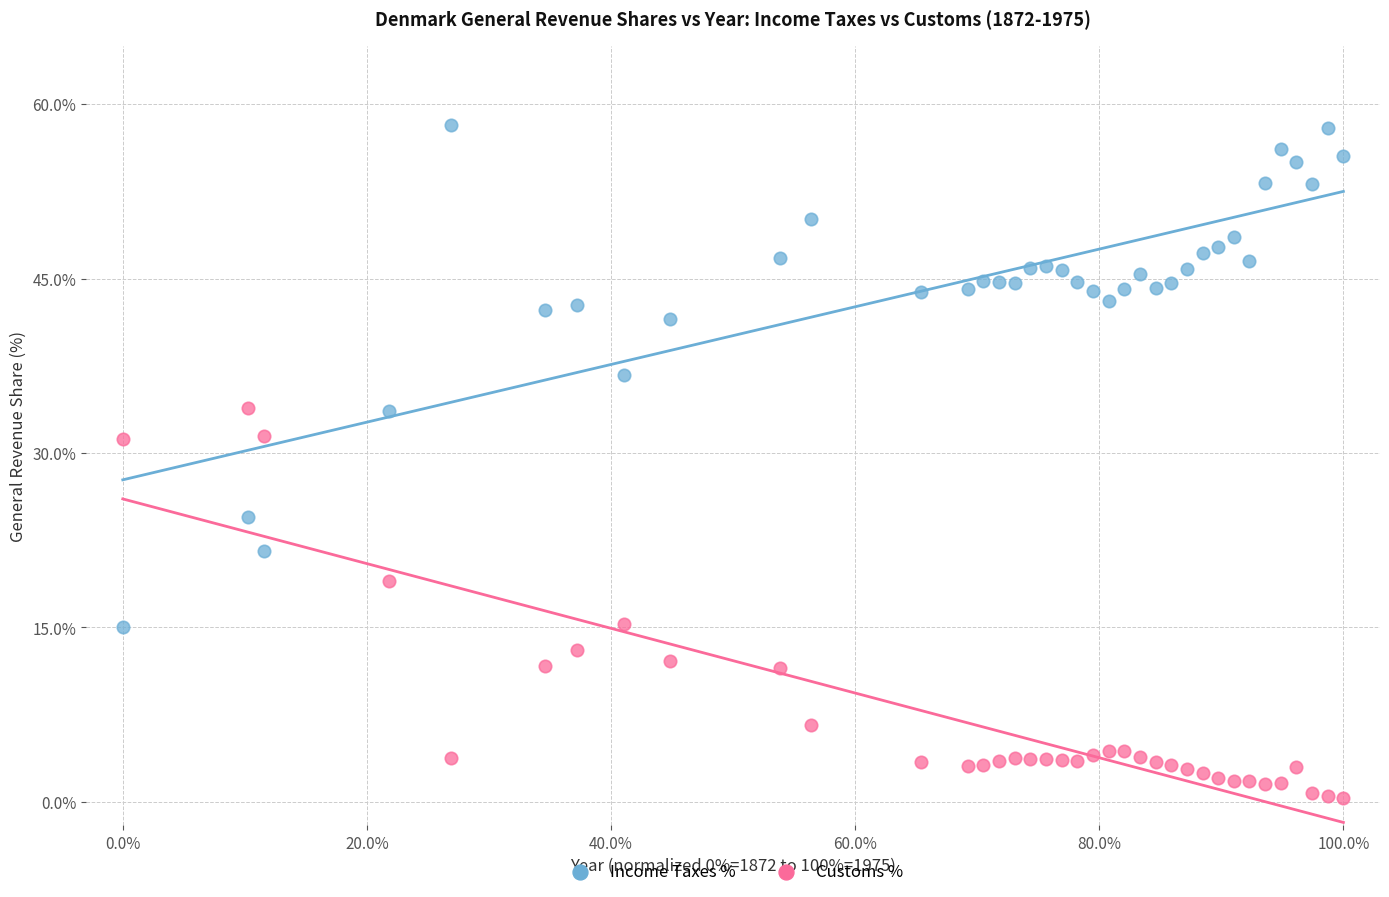

Which series contains the lowest Y value?

Customs %